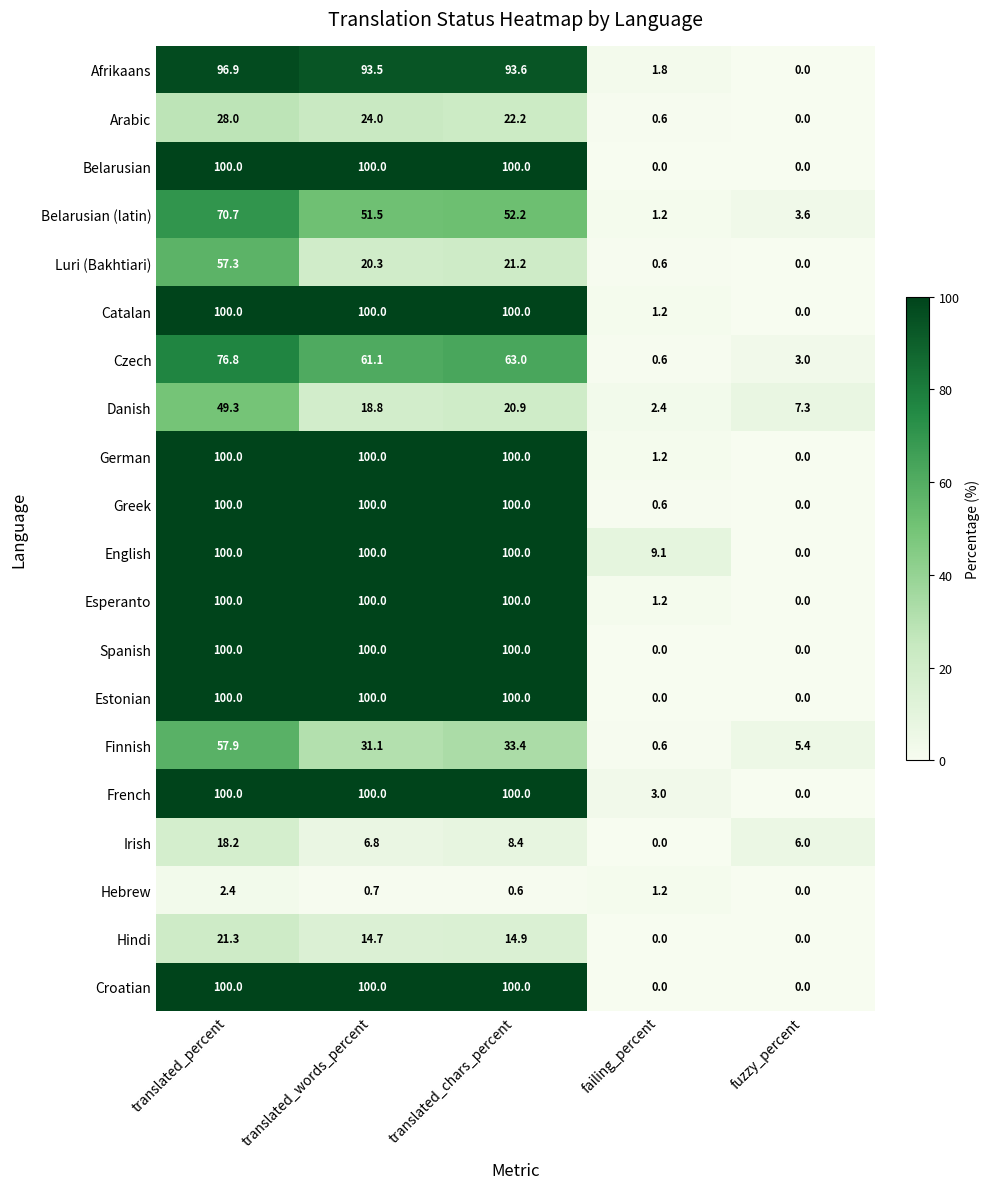

Rank the categories by Hebrew value from lowest to highest.

fuzzy_percent, translated_chars_percent, translated_words_percent, failing_percent, translated_percent